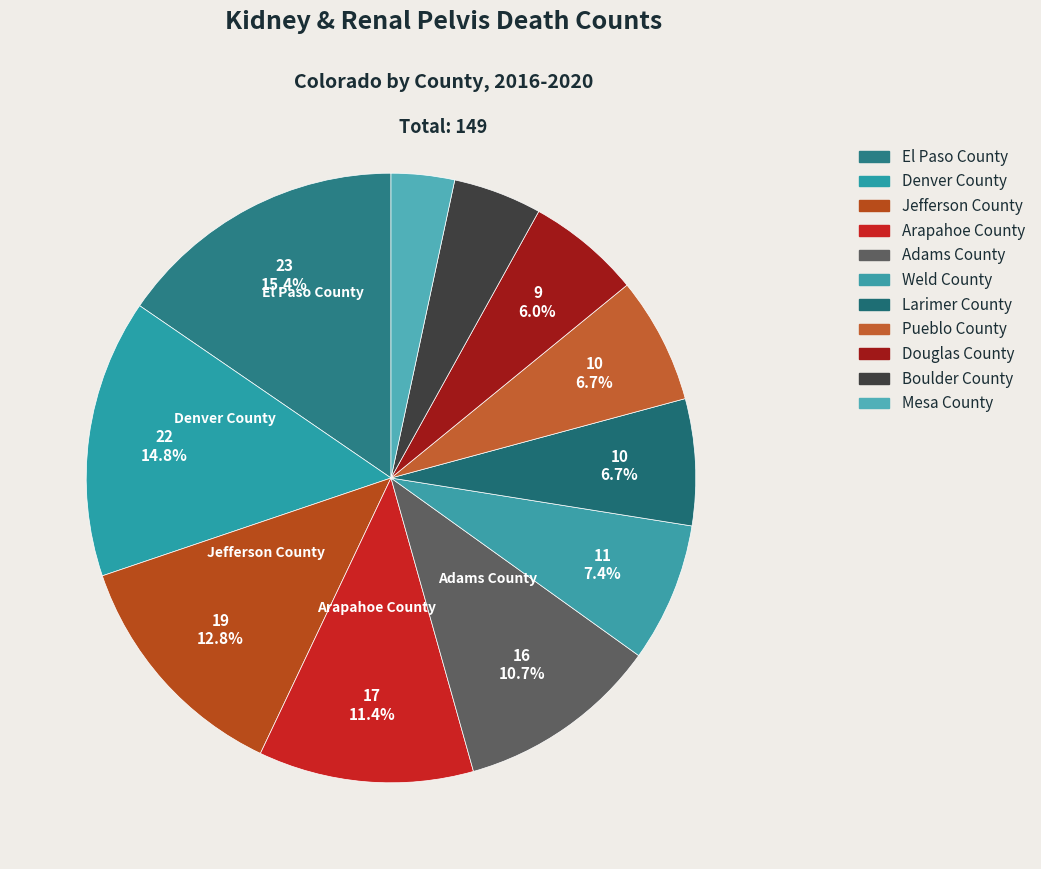

Combined, what portion of the pie is Douglas County and Adams County?

16.8%